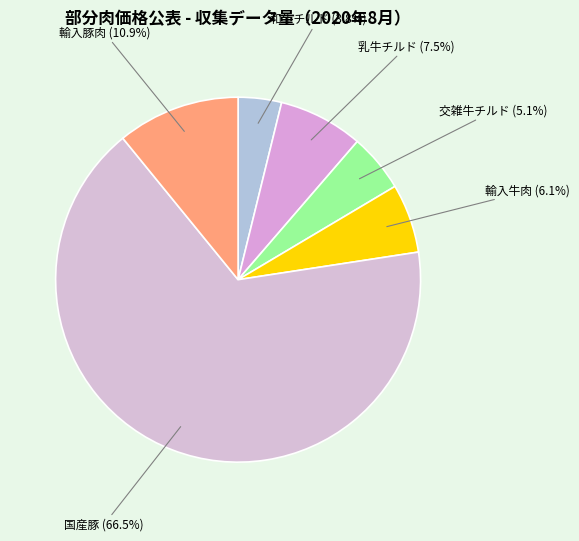

Count the number of slices in the pie.

6